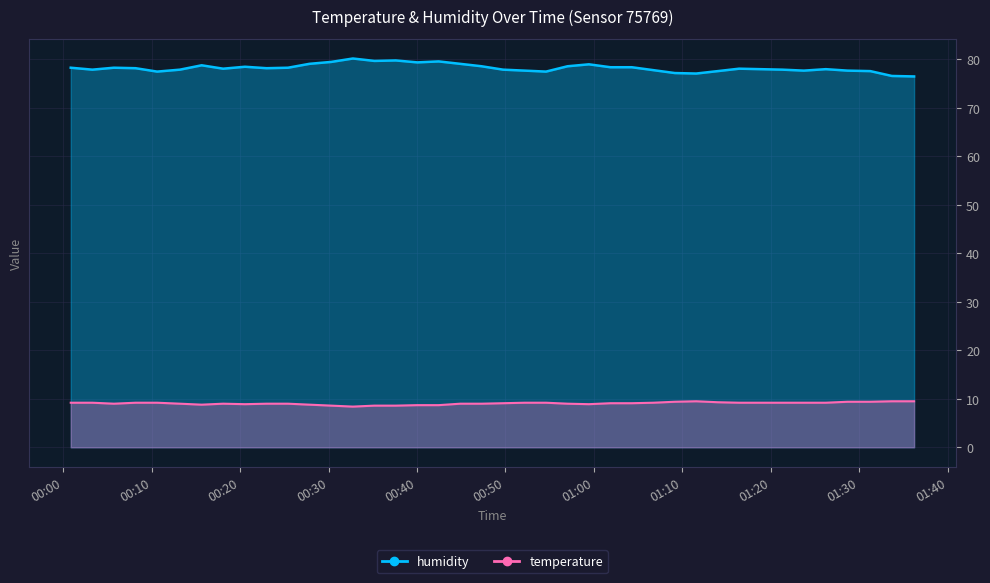

True or false: temperature and humidity cross at least once.

False